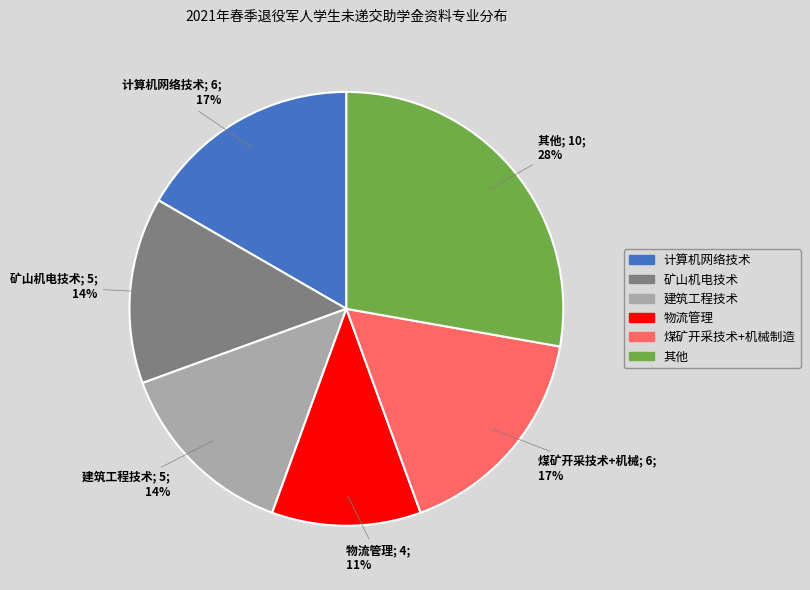

Is there any slice that represents more than half of the pie?

No